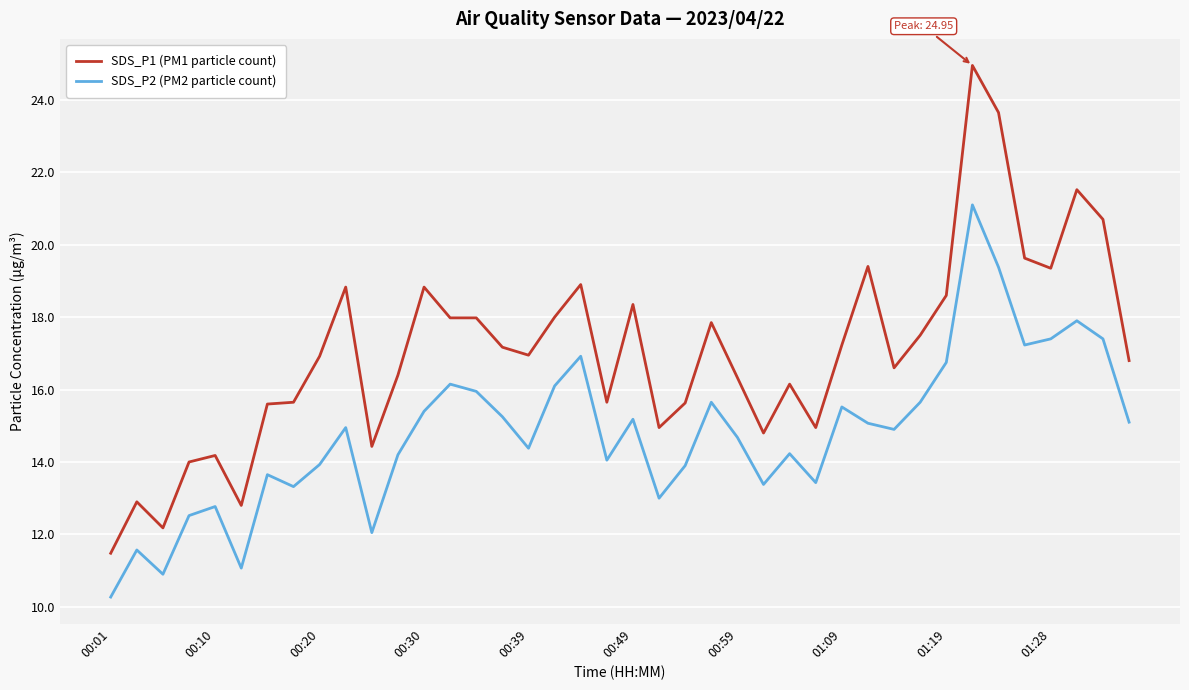

What is the minimum value for SDS_P1 (PM1 particle count)?

11.5